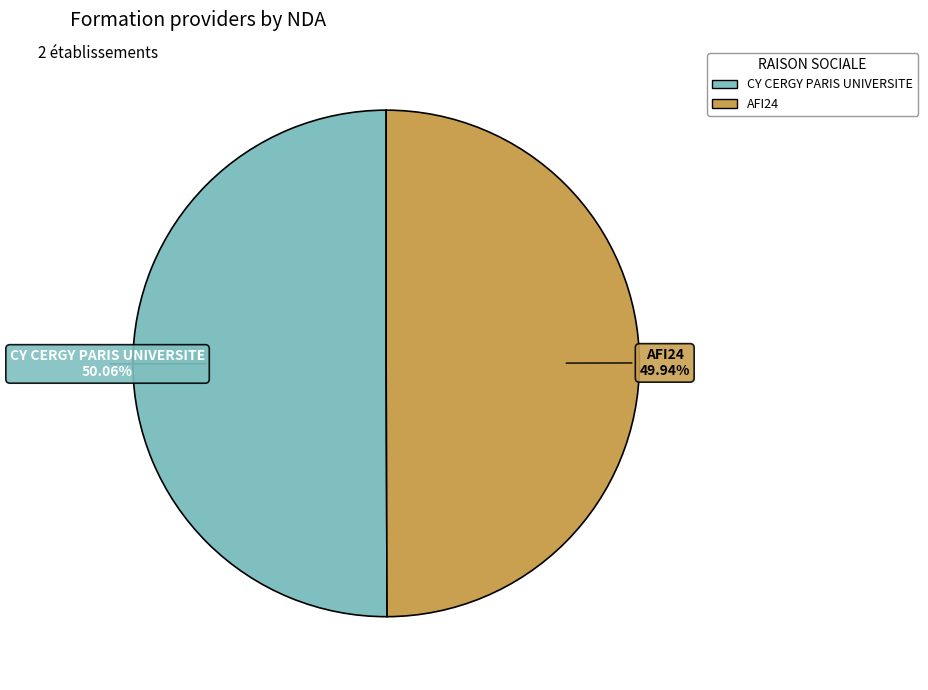

Is it true that CY CERGY PARIS UNIVERSITE is 63% of the pie?

False